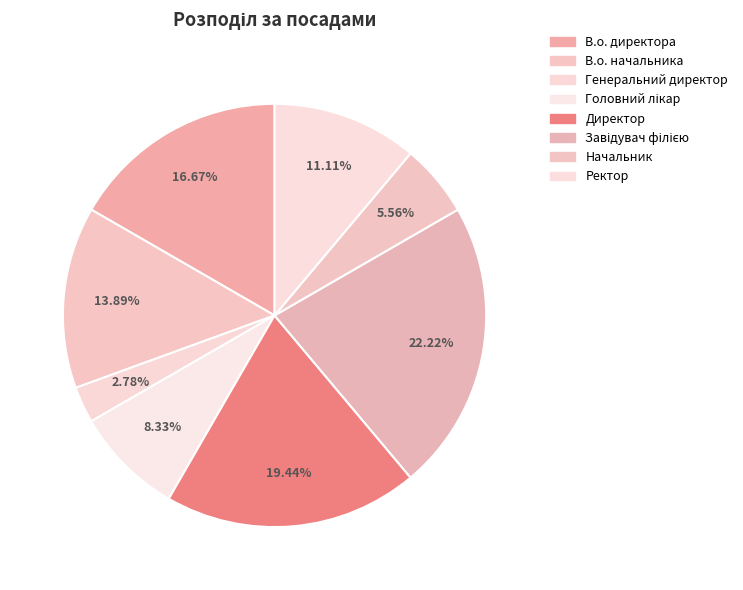

Combined, do Головний лікар and В.о. директора account for over 50%?

No